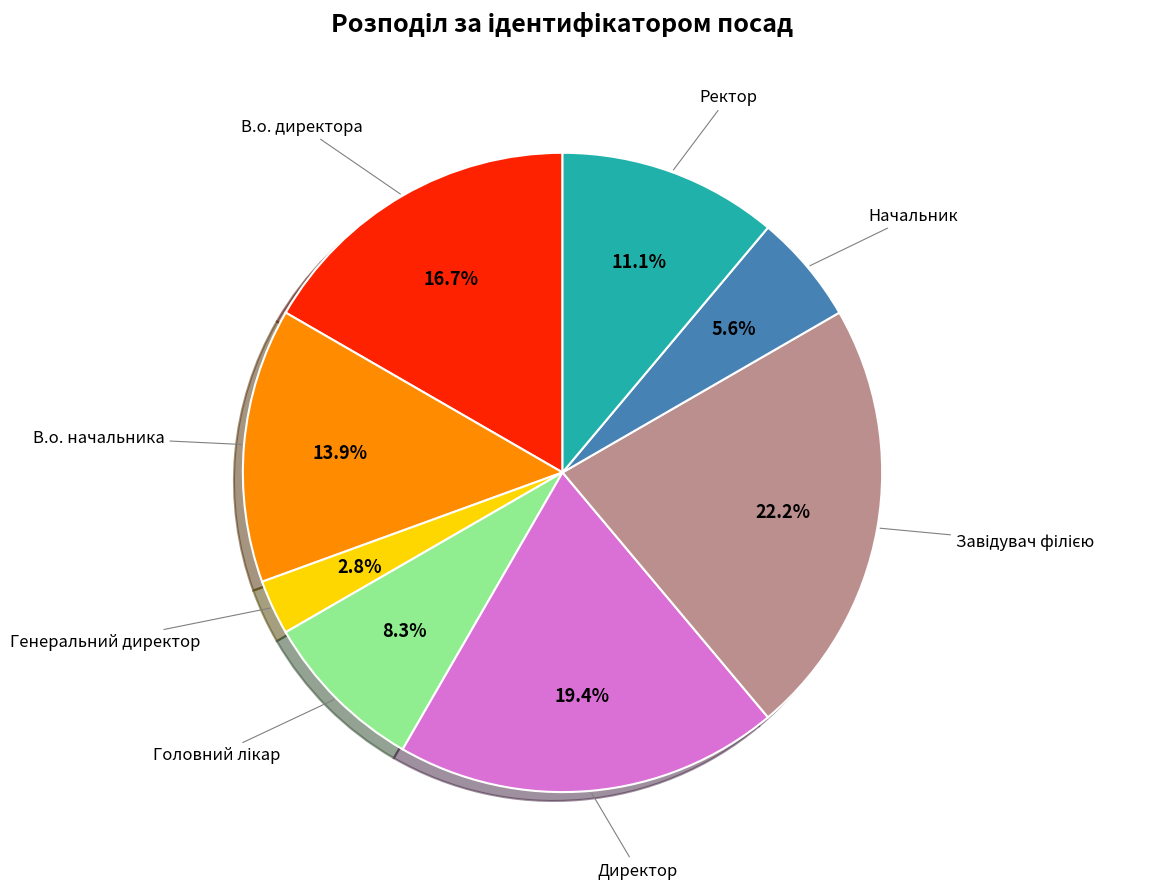

Is there a majority slice in this chart?

No